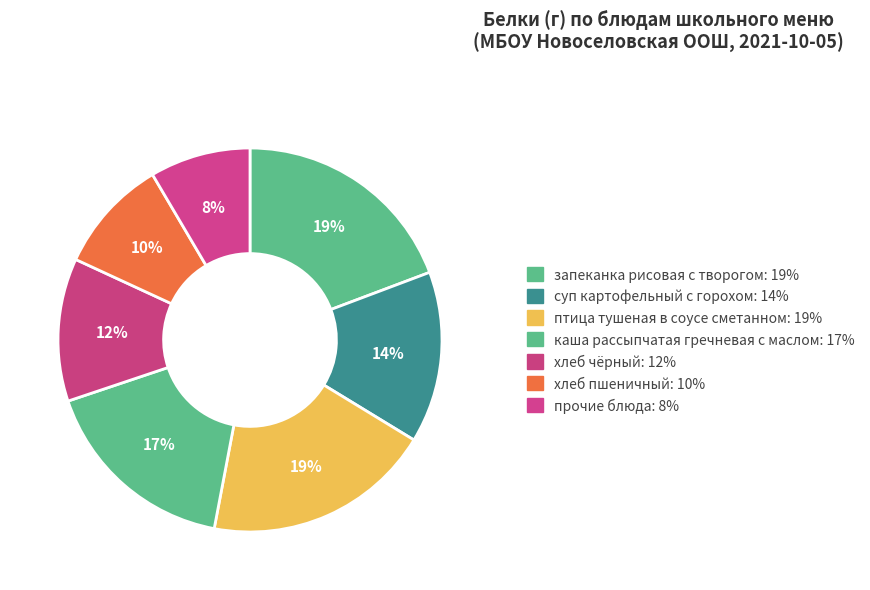

Count the number of slices in the pie.

7